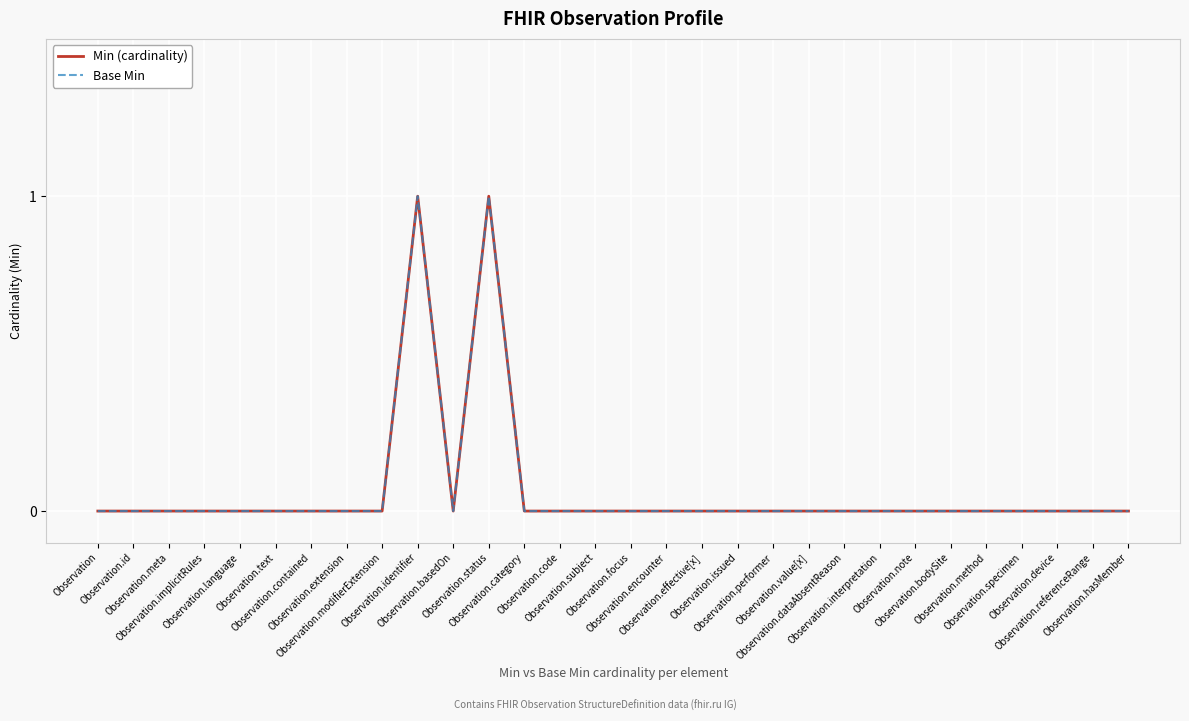

Does the chart display data point markers on the line(s)?

No